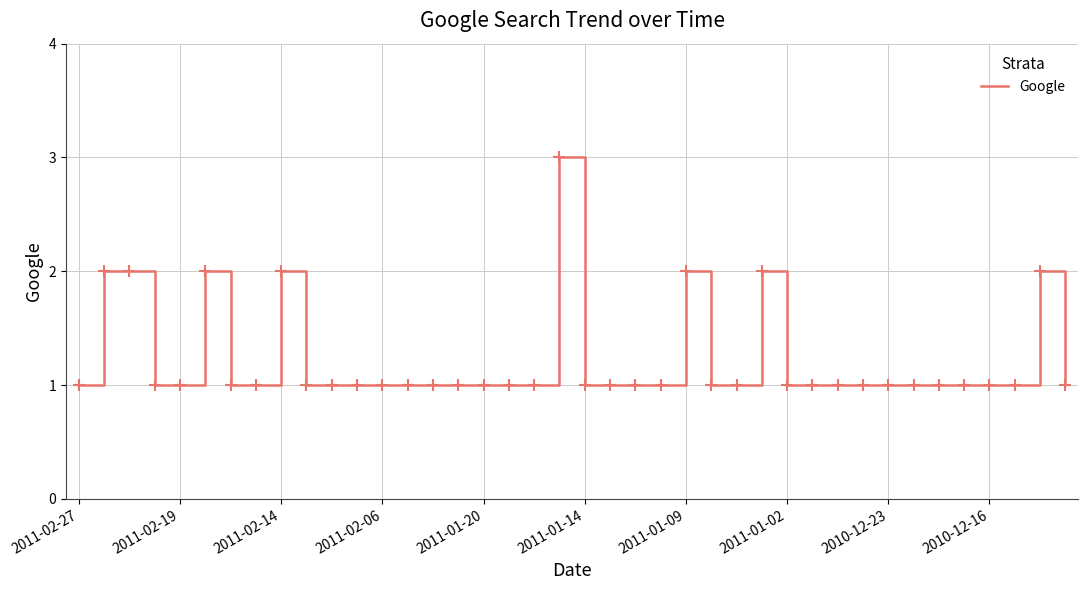

What is the greatest value displayed?

3